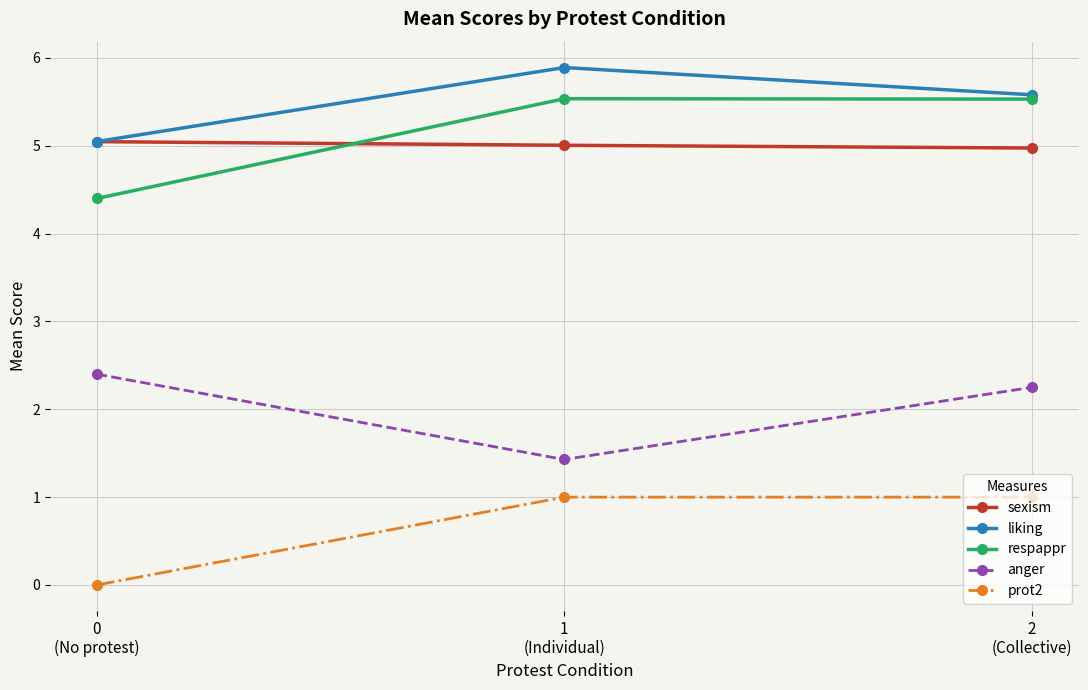

The sexism series shows 5.0 at 0
(No protest). True or false?

True